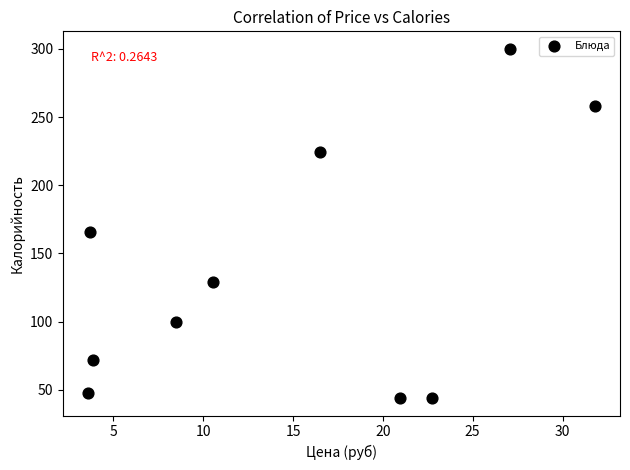

What Y value in the scatter plot is closest to 172?

166